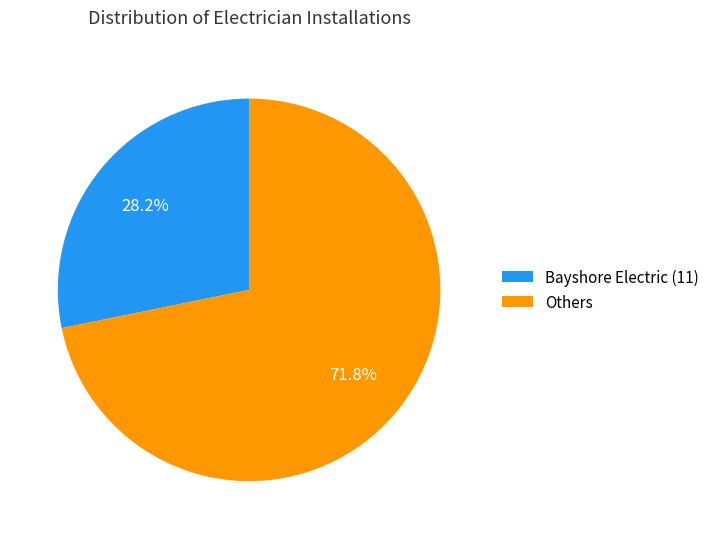

Rank the categories by value from highest to lowest.

Others, Bayshore Electric (11)